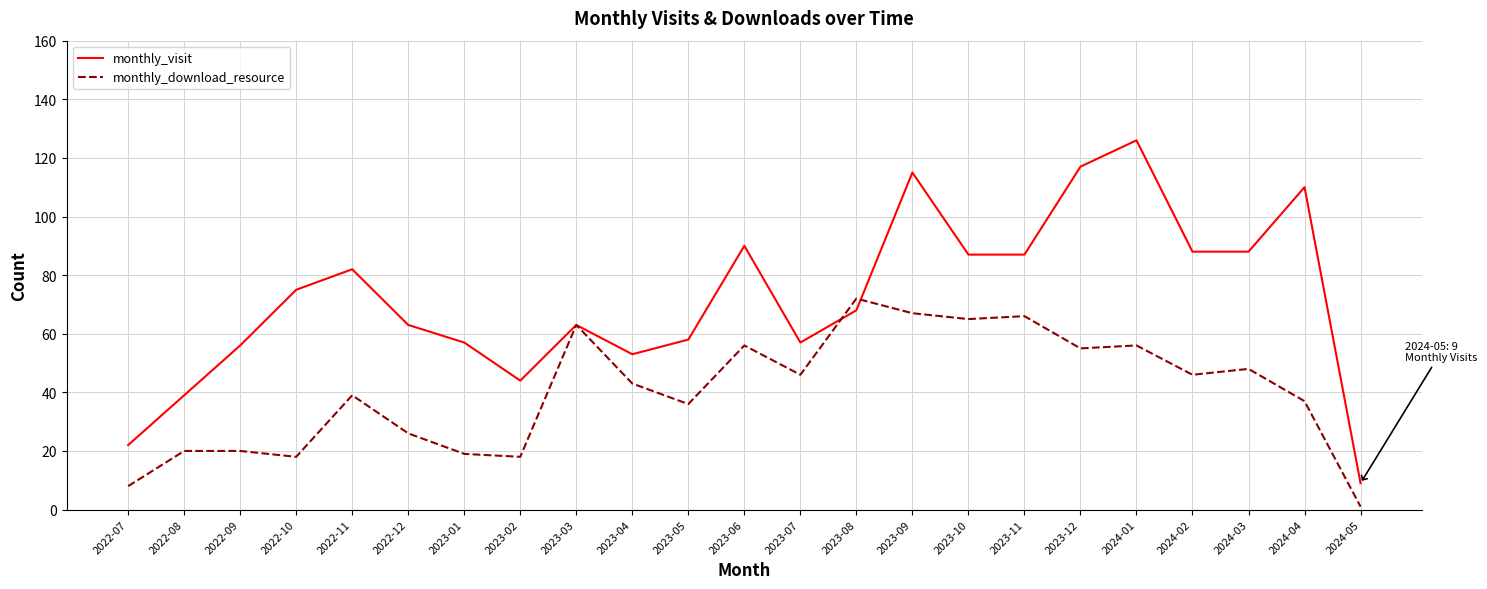

What is the difference between the second highest and second lowest values in the monthly_visit series?

95